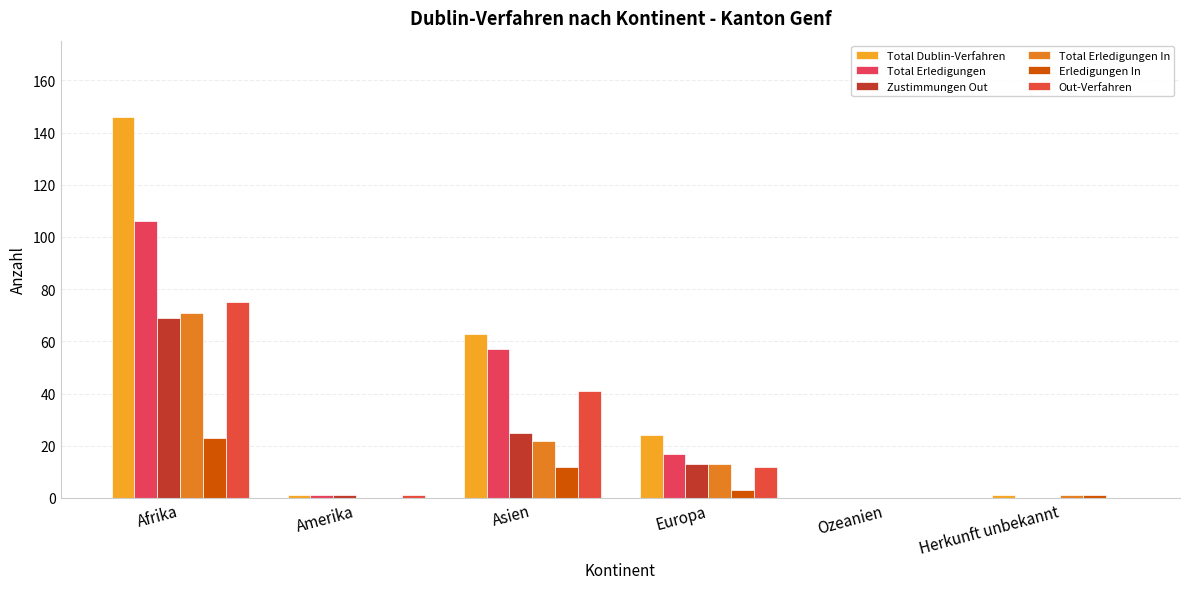

How many distinct data groups are displayed?

6